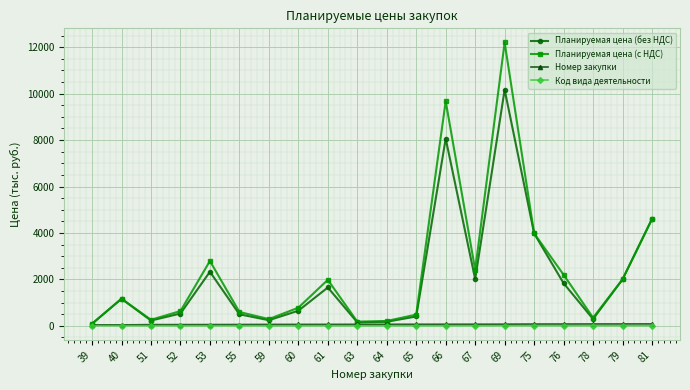

Which series has the widest spread of values?

Планируемая цена (с НДС)